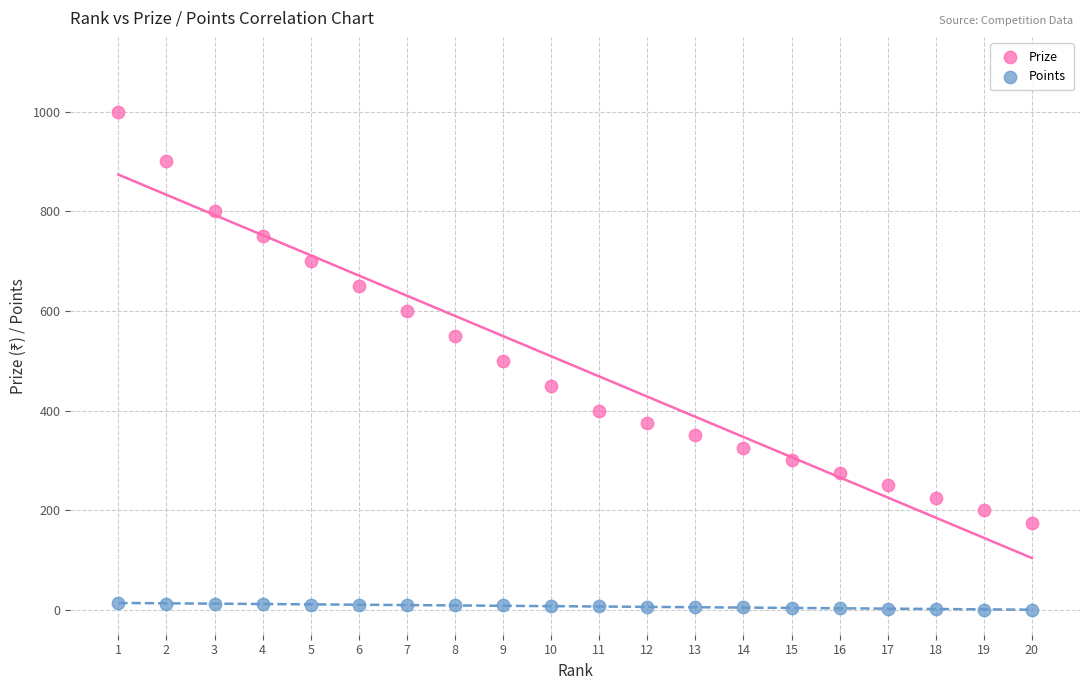

Across all data points, what is the range of Y values (max minus min)?

1000